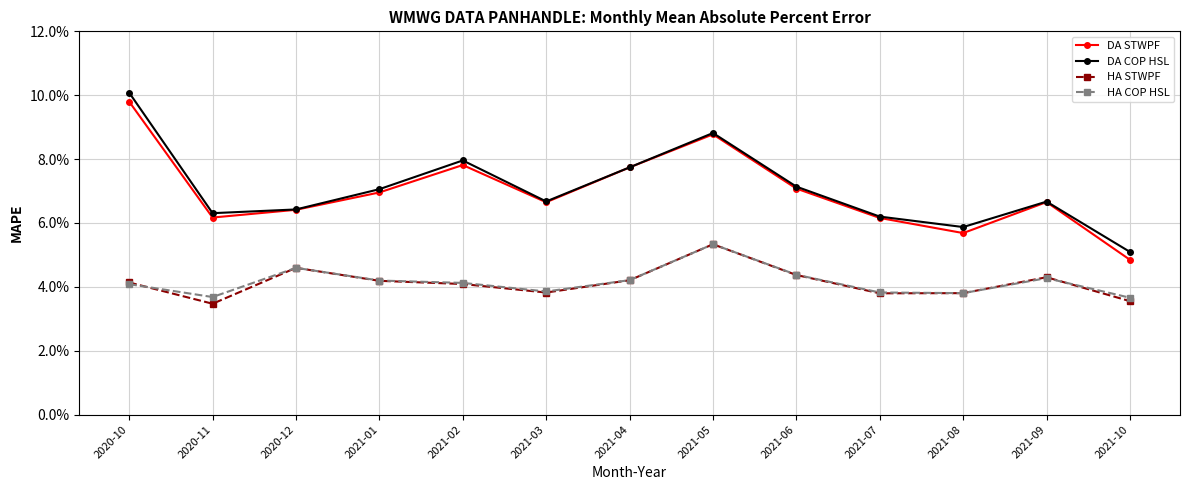

Which category has the highest value across all series?

2020-10